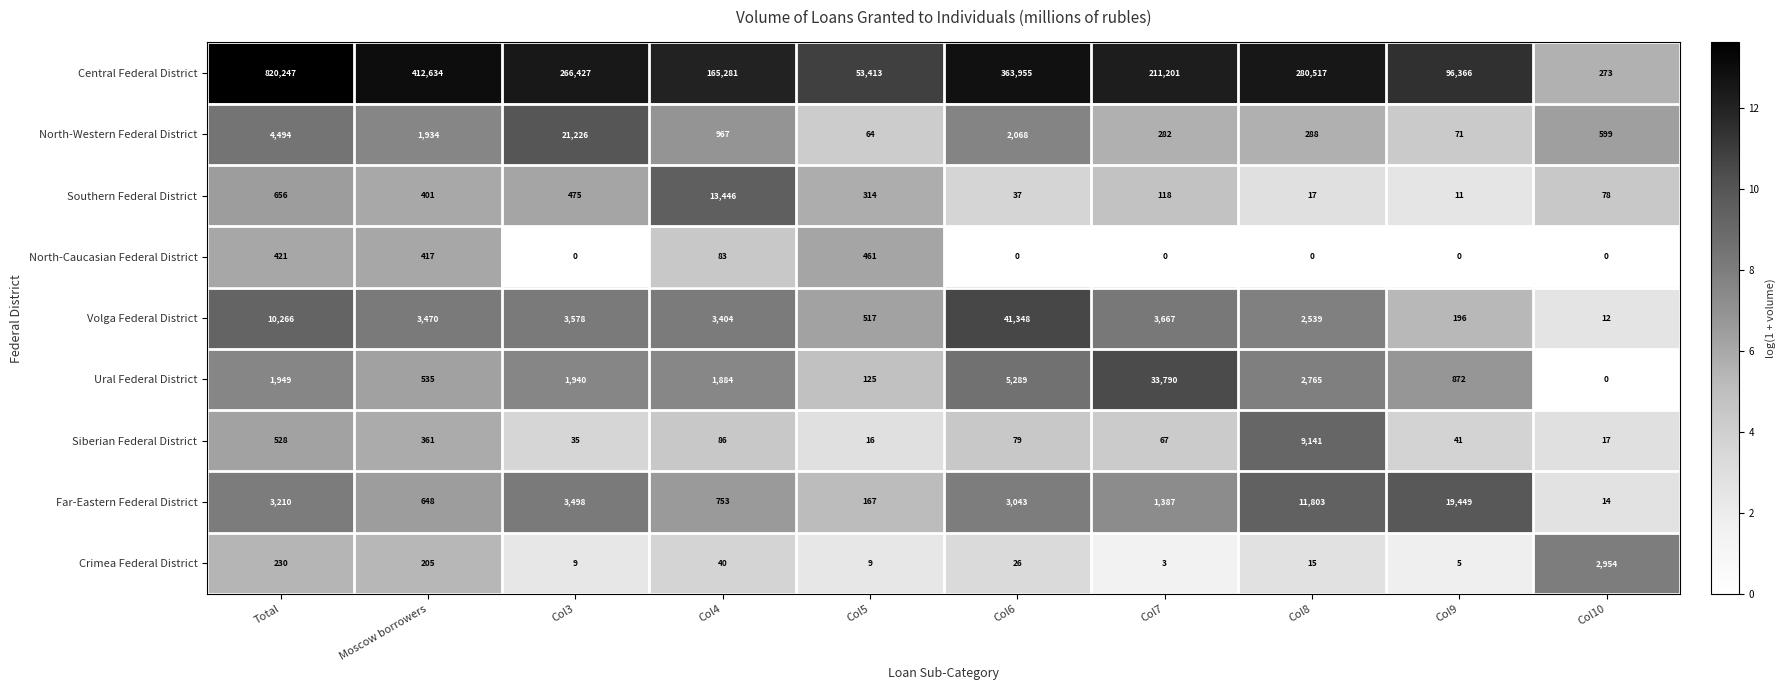

What is the sum of all North-Western Federal District values?

31993